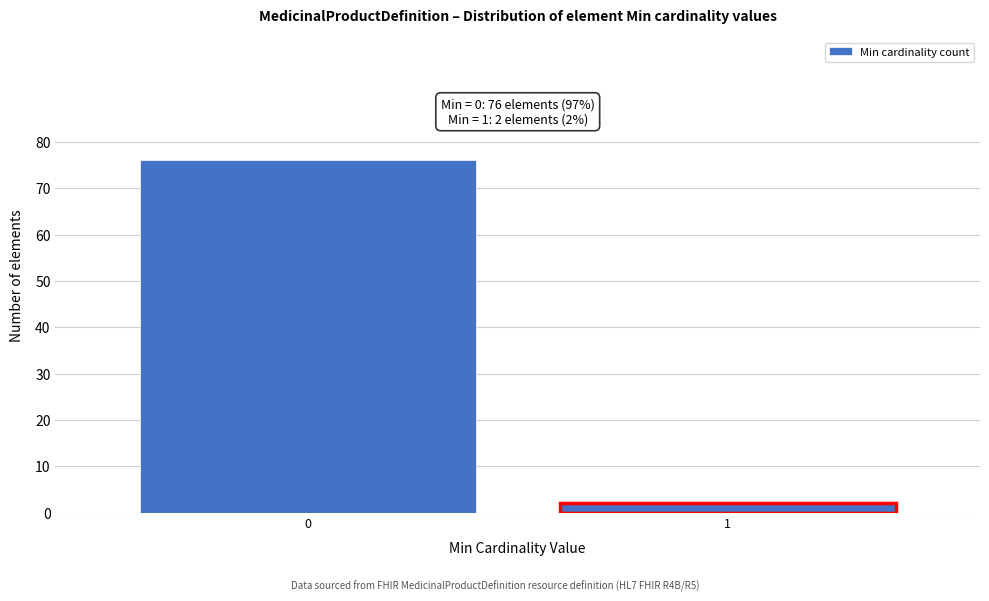

Reading right to left, what are all the values shown in this chart?

2	76